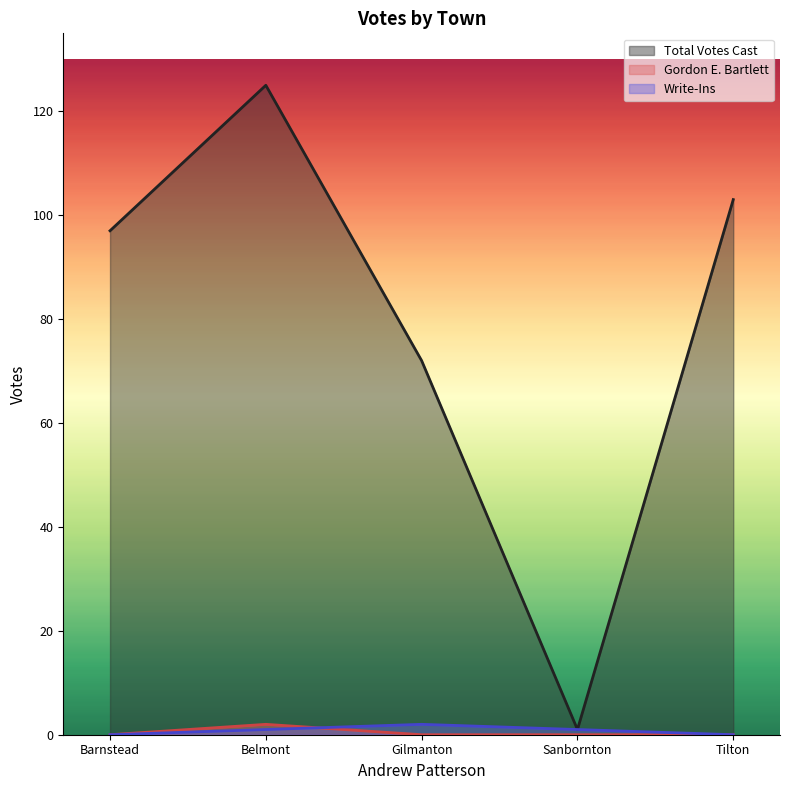

Which category has the lowest value across all series?

Barnstead